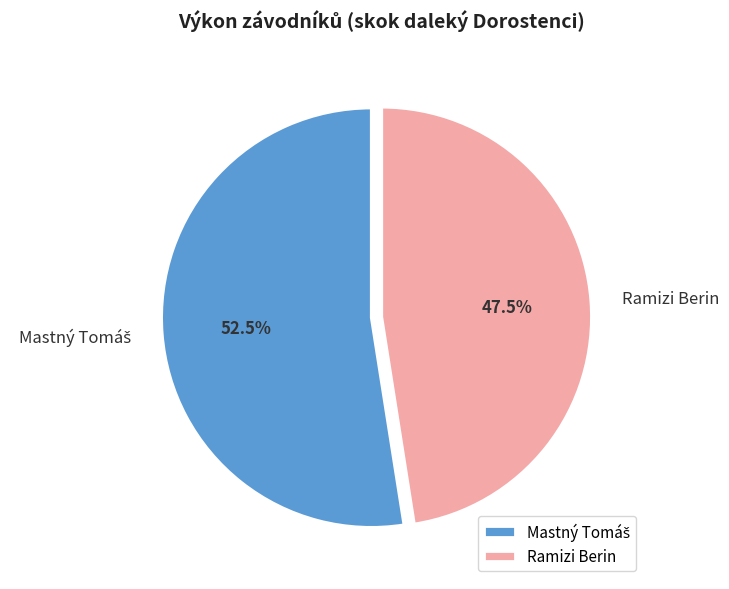

Is there any slice that represents more than half of the pie?

Yes